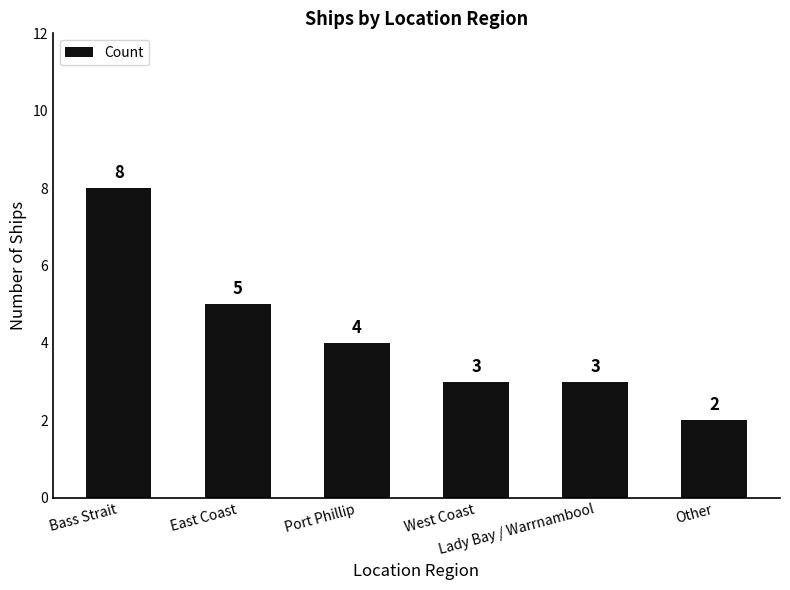

Reading left to right, list all the values displayed in this chart.

8	5	4	3	3	2